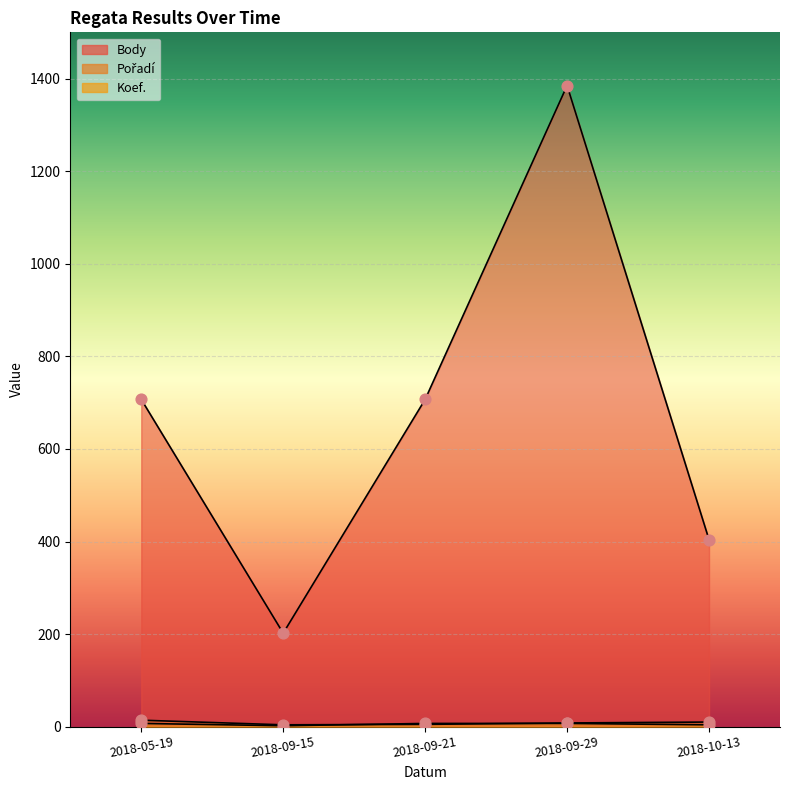

Which series has the largest total across all categories?

Body